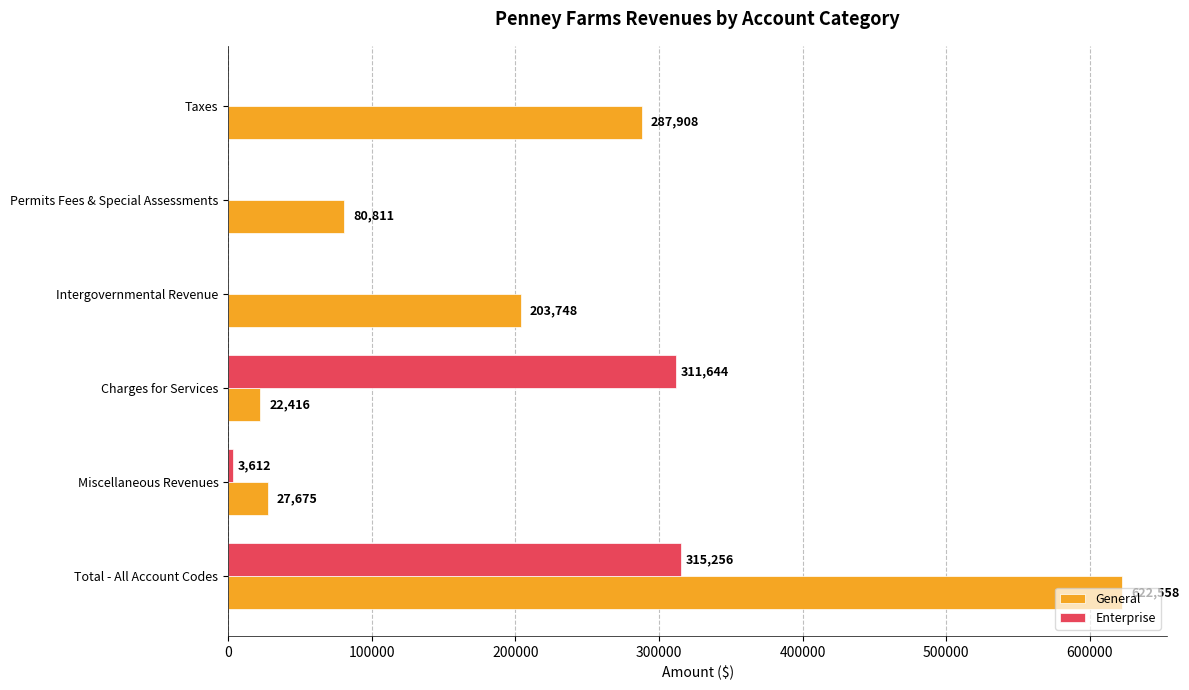

Which series has the largest range (max minus min)?

General